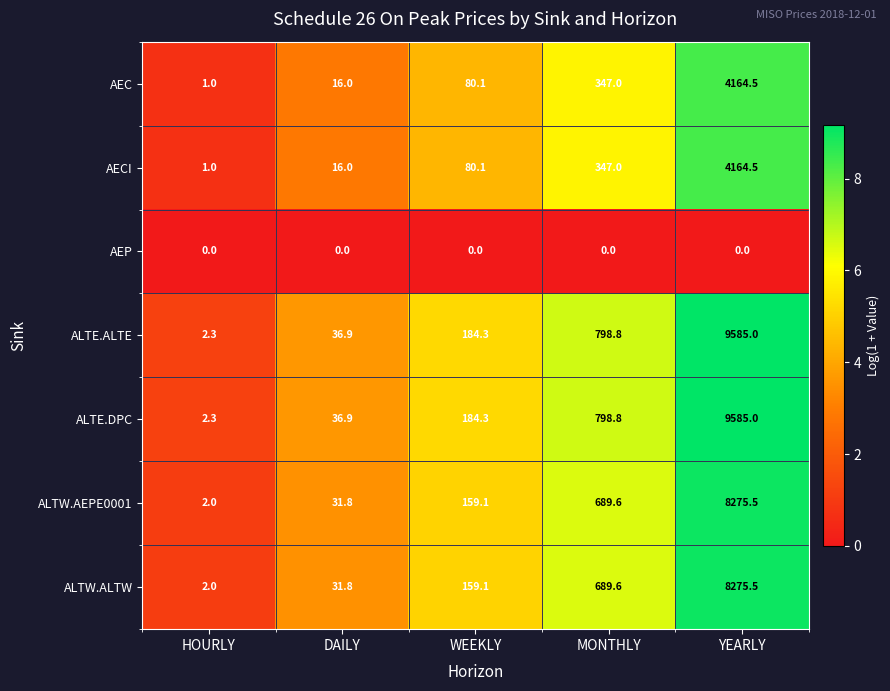

At which category is the sum across all series the highest?

YEARLY